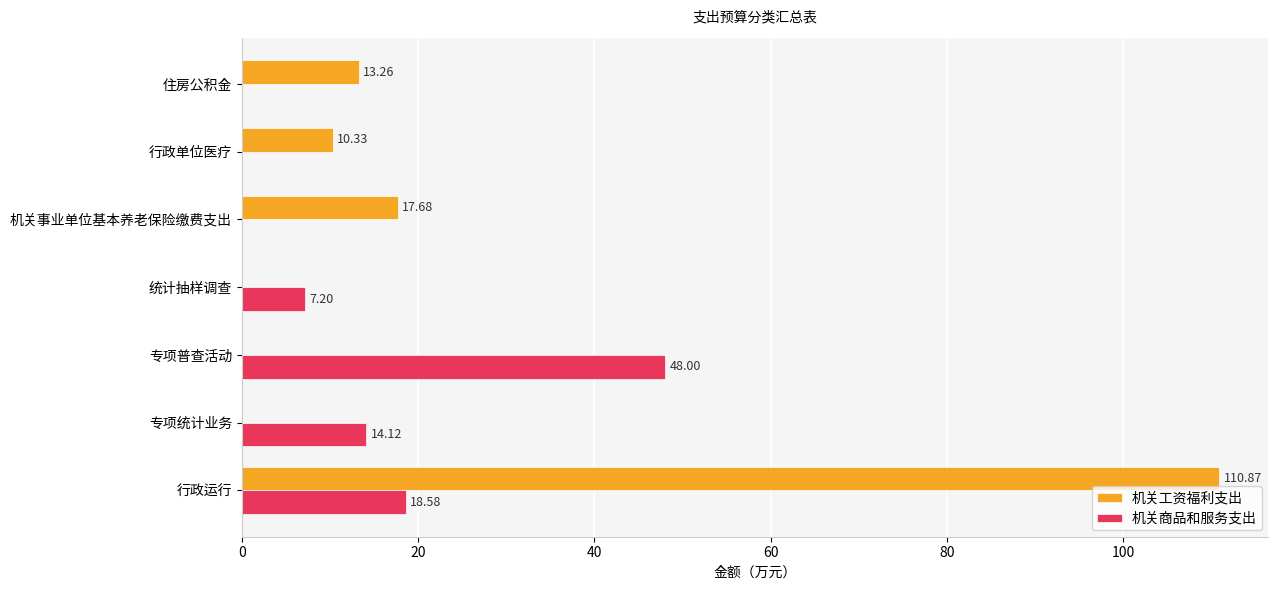

What is the sum of the 机关商品和服务支出 values at 统计抽样调查 and 专项统计业务?

21.3